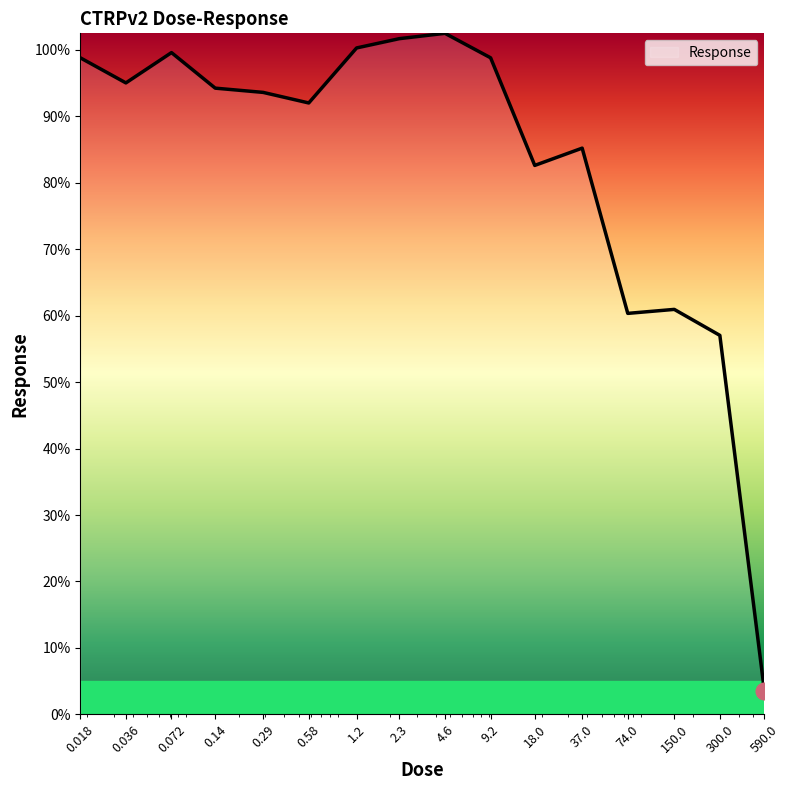

What is the difference between the maximum and minimum values?

98.9